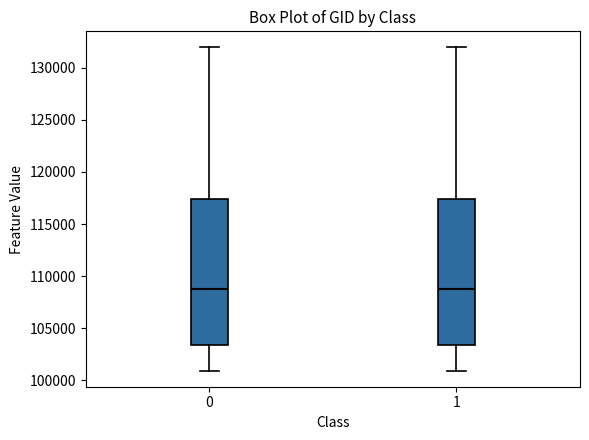

Reading left to right, read every box against the y-axis: the position of its median line, the range the box covers, and the ends of its whiskers. The values are not printed on the chart, so give them approximately, as read against the axis.

0: median 108500, box 103500 to 117500, whiskers 101000 to 132000
1: median 108500, box 103500 to 117500, whiskers 101000 to 132000